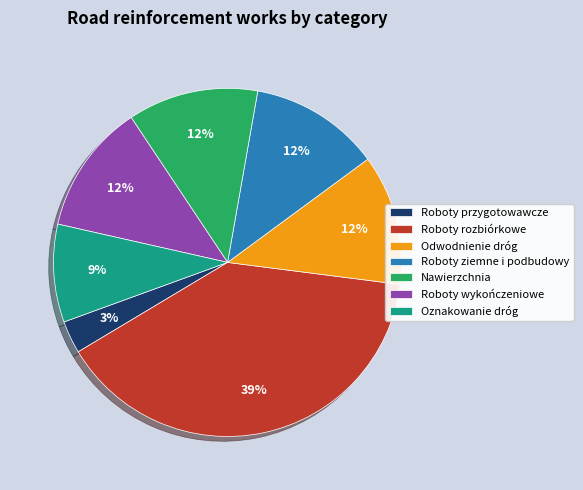

True or false: Roboty przygotowawcze accounts for 3% of the total.

True